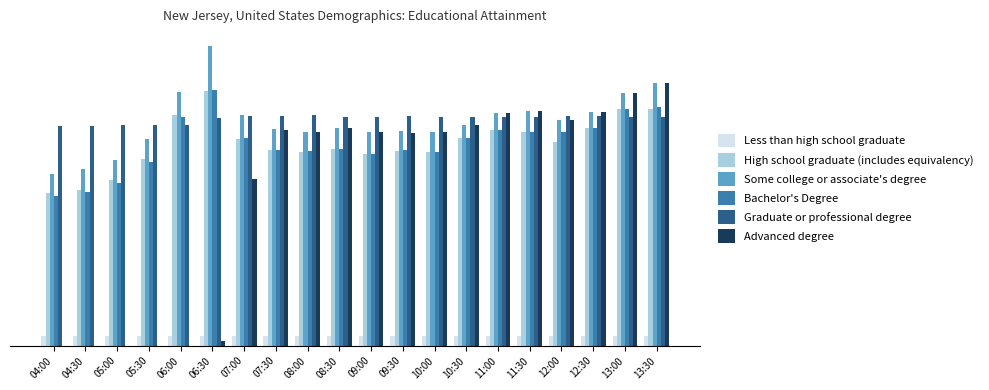

The Advanced degree series shows 9.3 at 07:00. True or false?

False